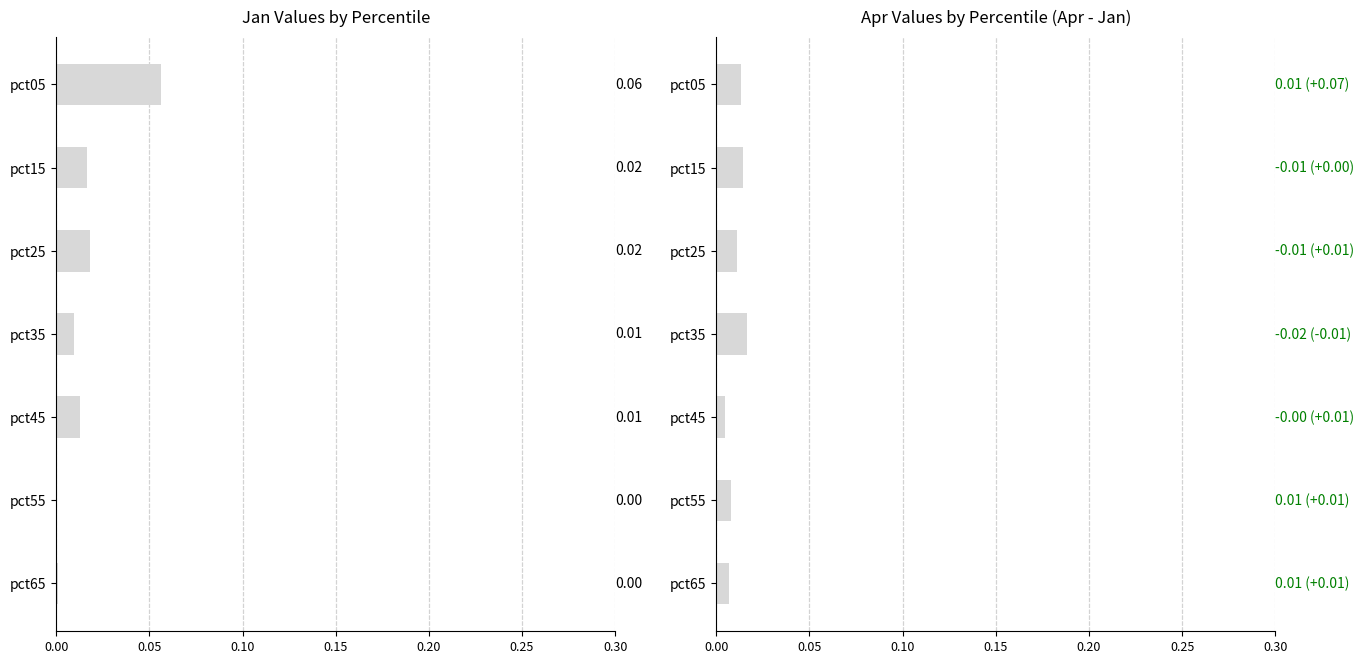

Is it true that Apr equals 0.0 at pct25?

True